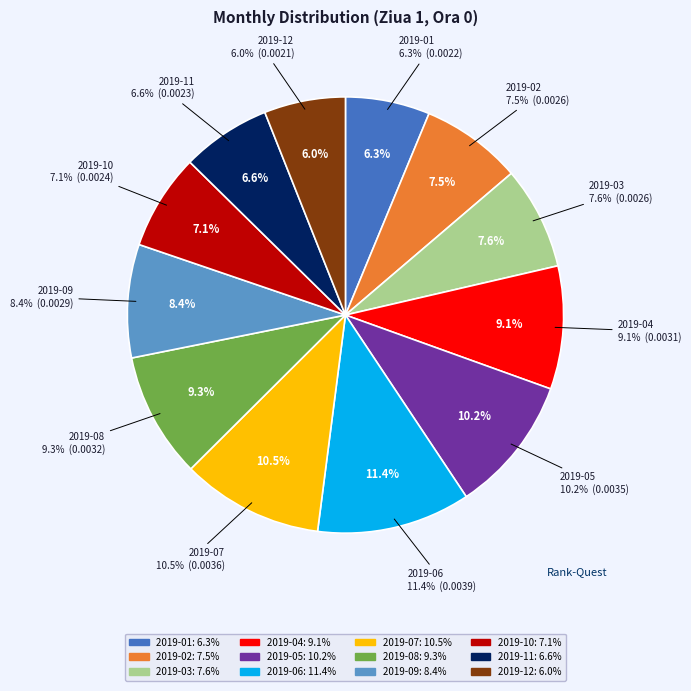

How many slices are in this pie chart?

12